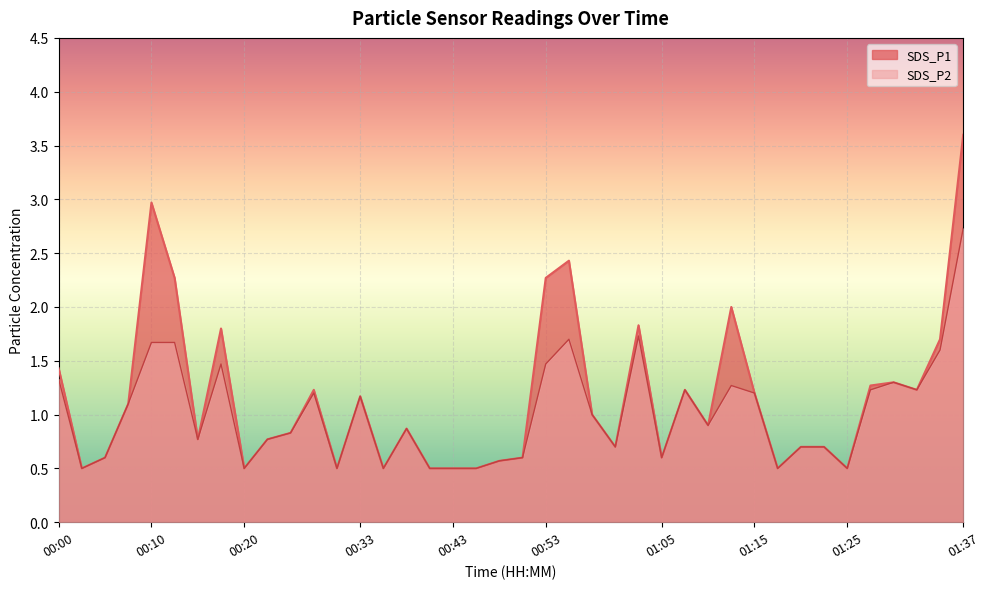

True or false: SDS_P2 has a value of 1.3 at 00:00.

True